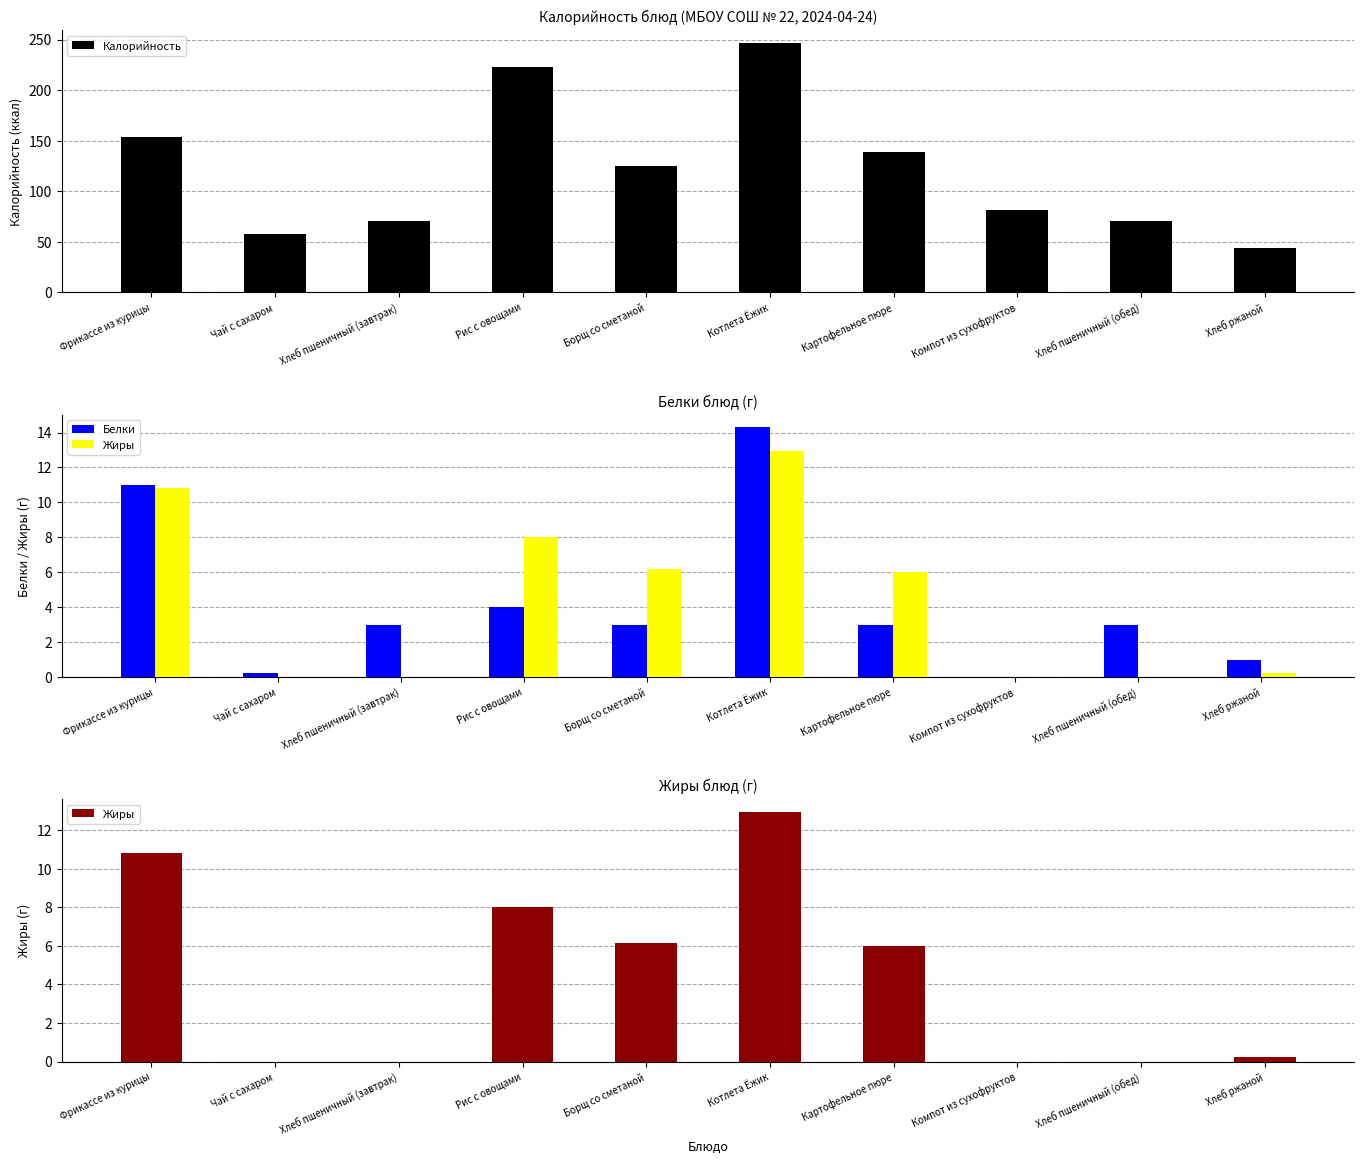

Which has a higher value, Компот из сухофруктов or Картофельное пюре?

Картофельное пюре